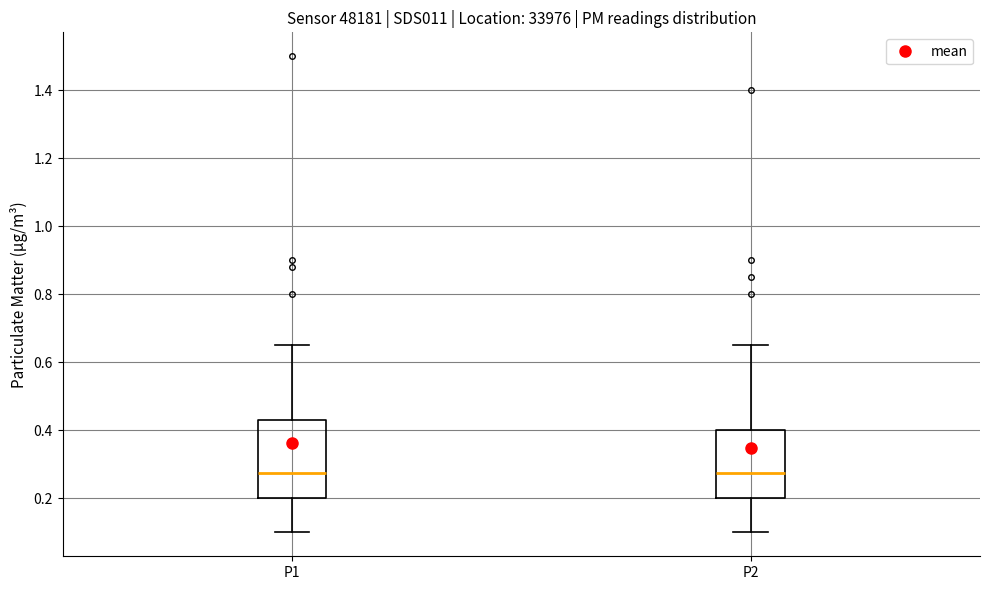

Where does the median line of the box for P2 sit on the y-axis? The values are not printed on the chart, so give them approximately, as read against the axis.

0.28